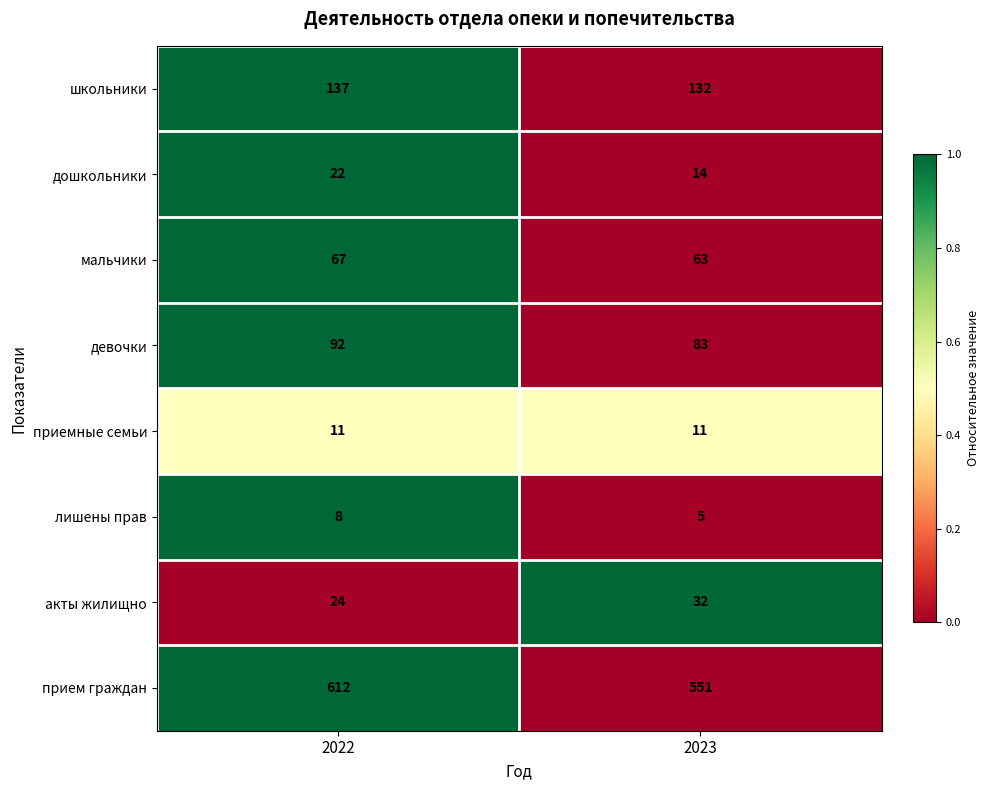

At which category does the chart reach its peak across all series?

2022